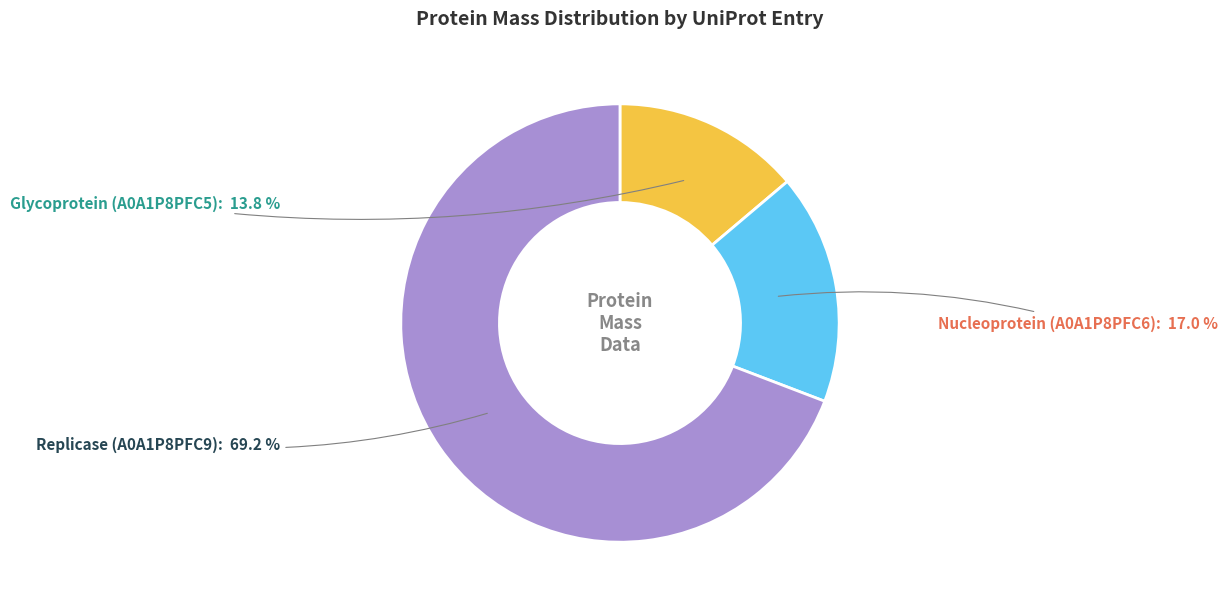

What percentage is NOT represented by Replicase (A0A1P8PFC9)?

30.8%